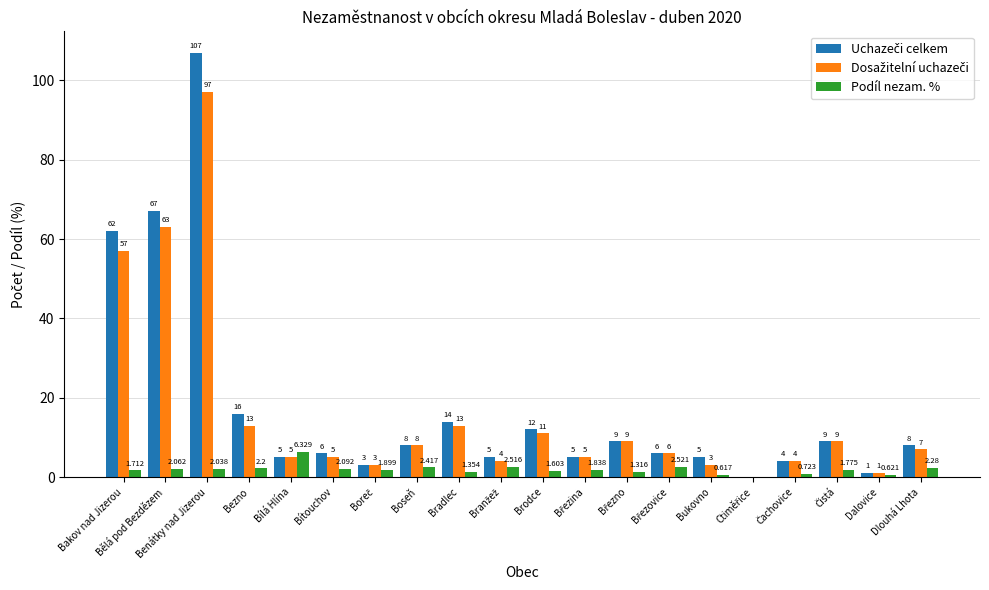

Where does the Podíl nezam. % series first go above 1?

Bakov nad Jizerou